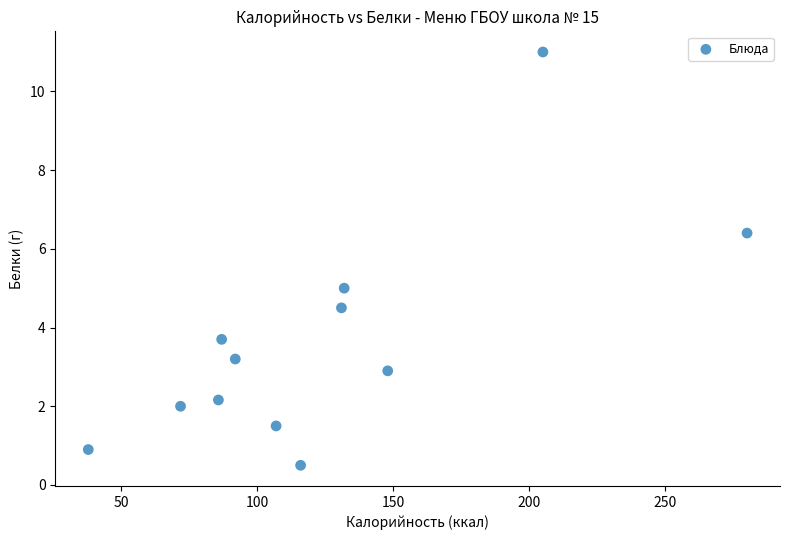

What is the range of Y values (max minus min)?

10.5